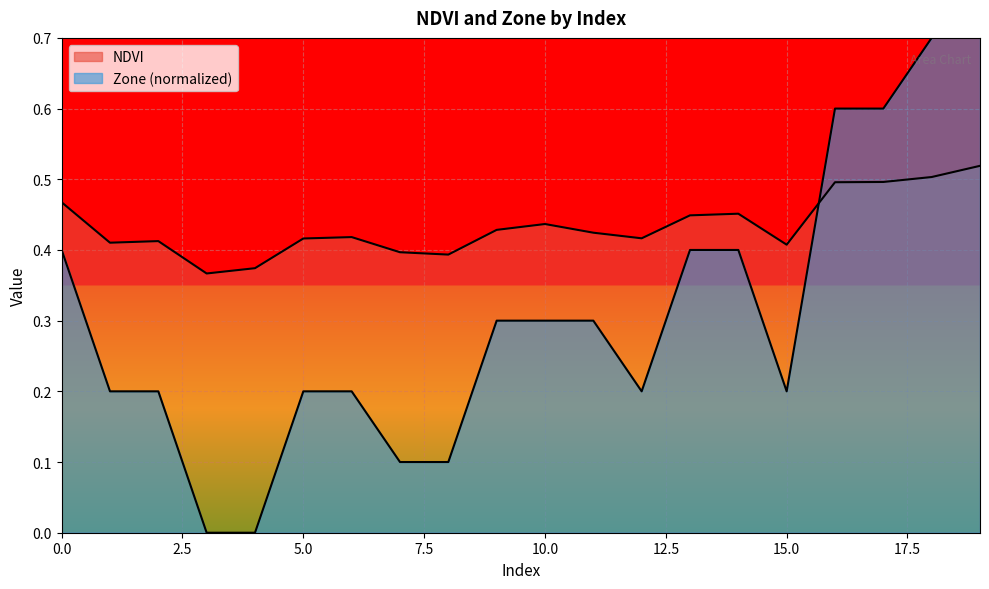

Which series has the widest spread of values?

Zone